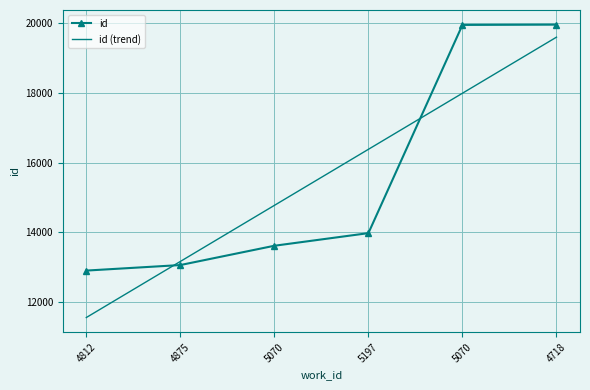

Reading right to left, transcribe all the data shown in this chart.

id: 19967.0	19959.0	13972.0	13609.0	13054.0	12895.0
id (trend): 19607.3	17994.8	16382.3	14769.7	13157.2	11544.7